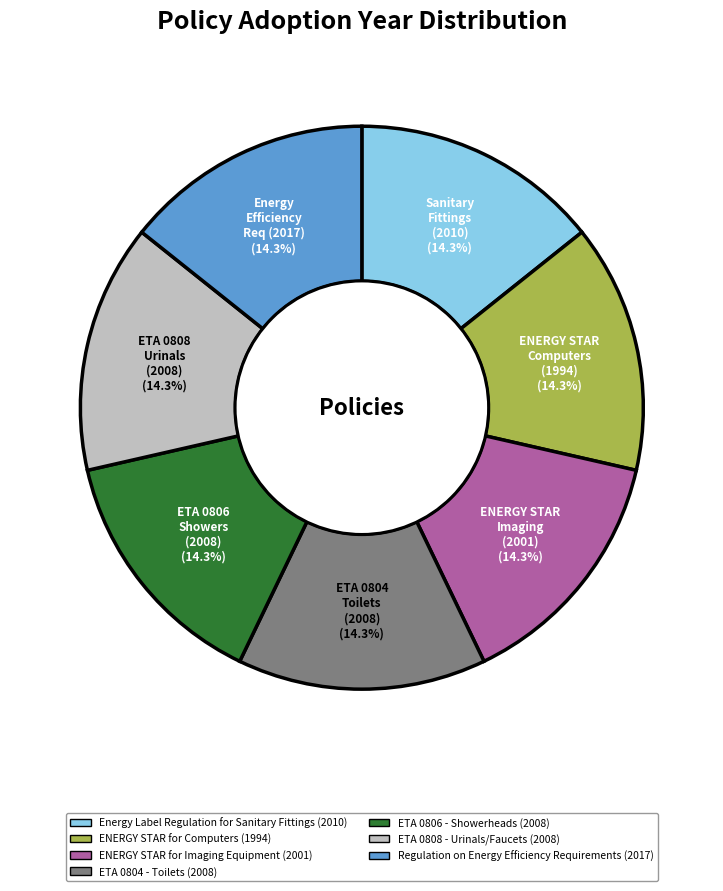

Is Regulation on Energy Efficiency Requirements the majority of the pie?

No